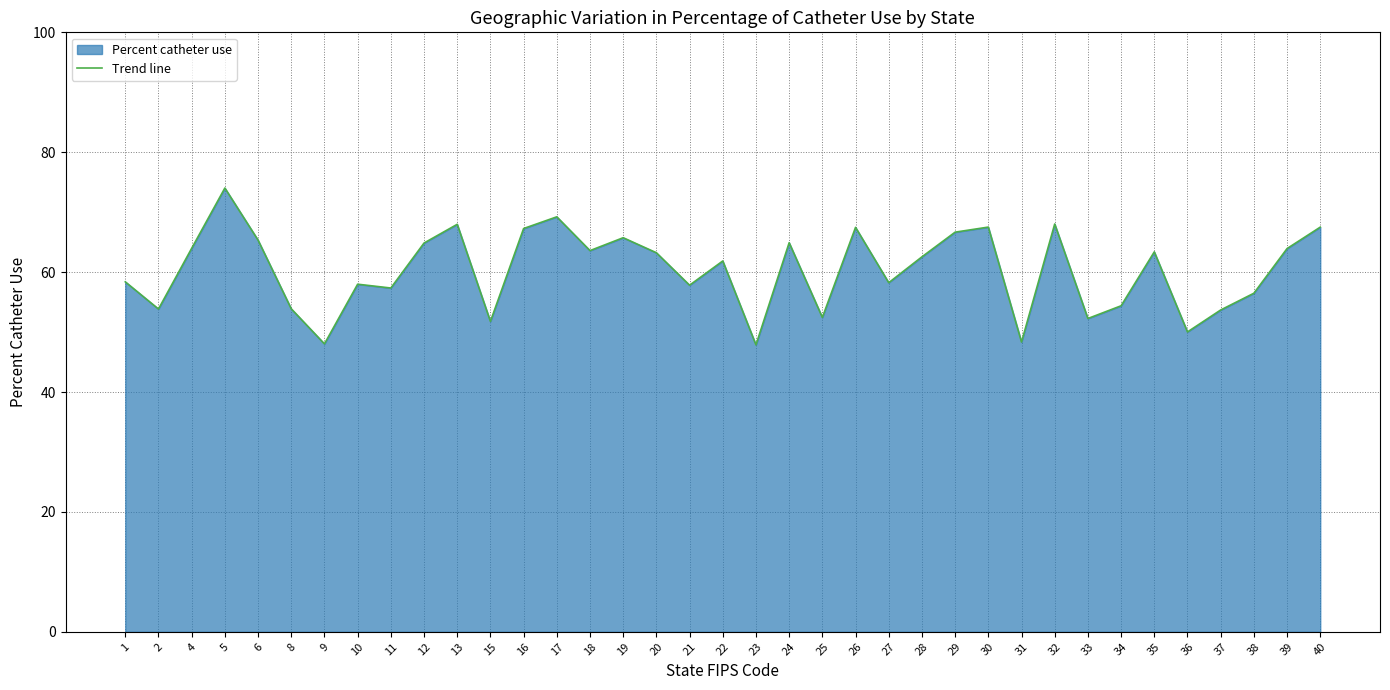

How many lines are shown in the chart?

1